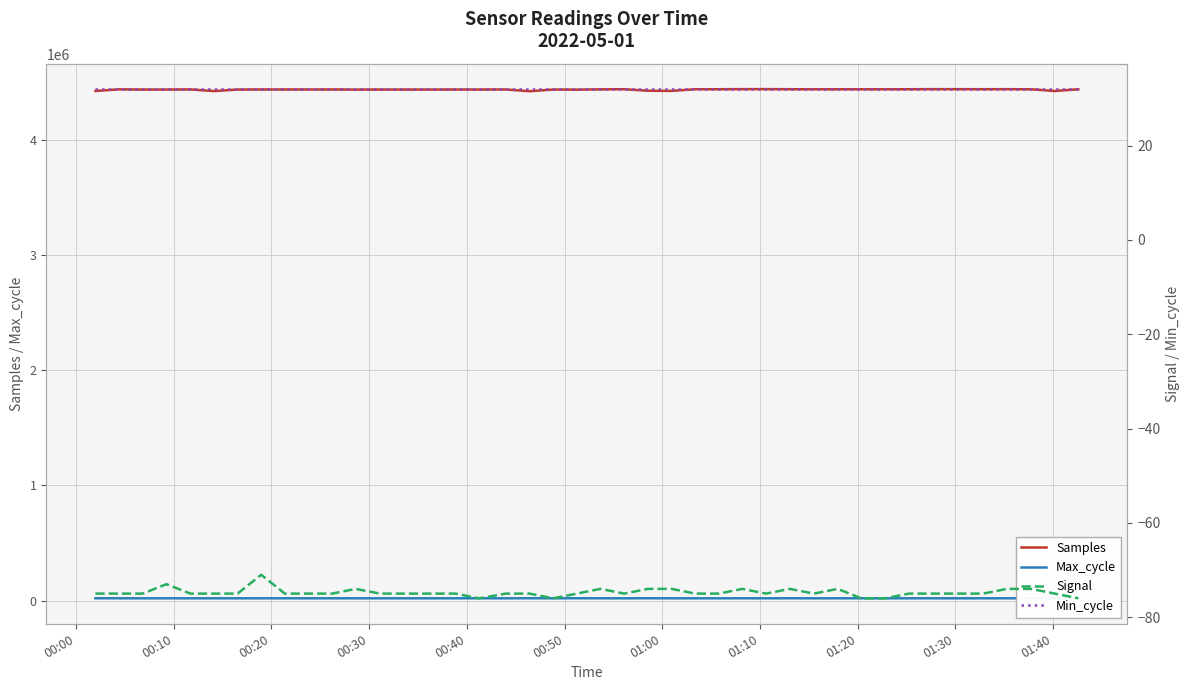

What is the difference between the maximum and minimum values in the Max_cycle series?

555